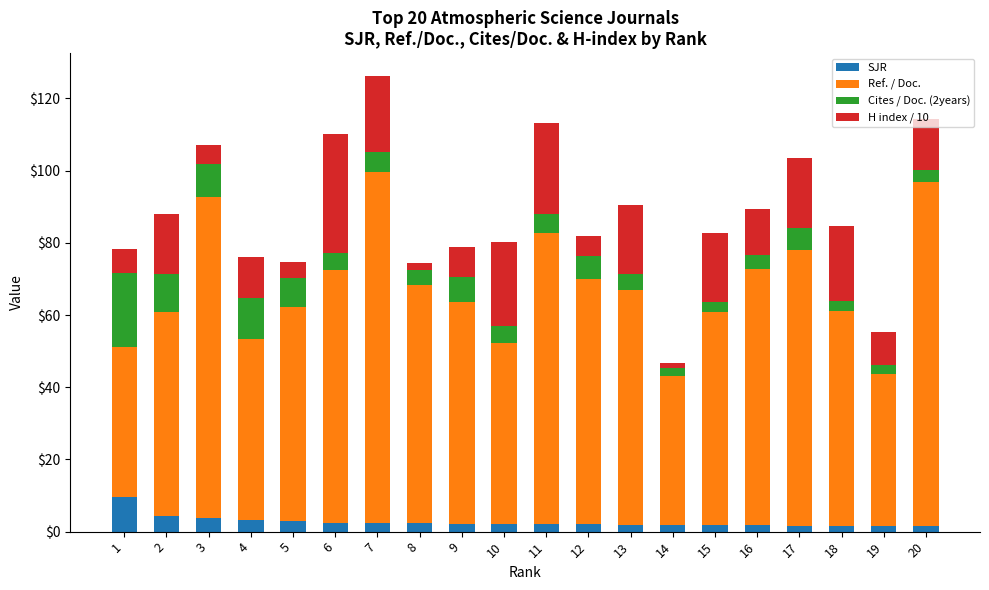

What is the maximum value for SJR?

9.5